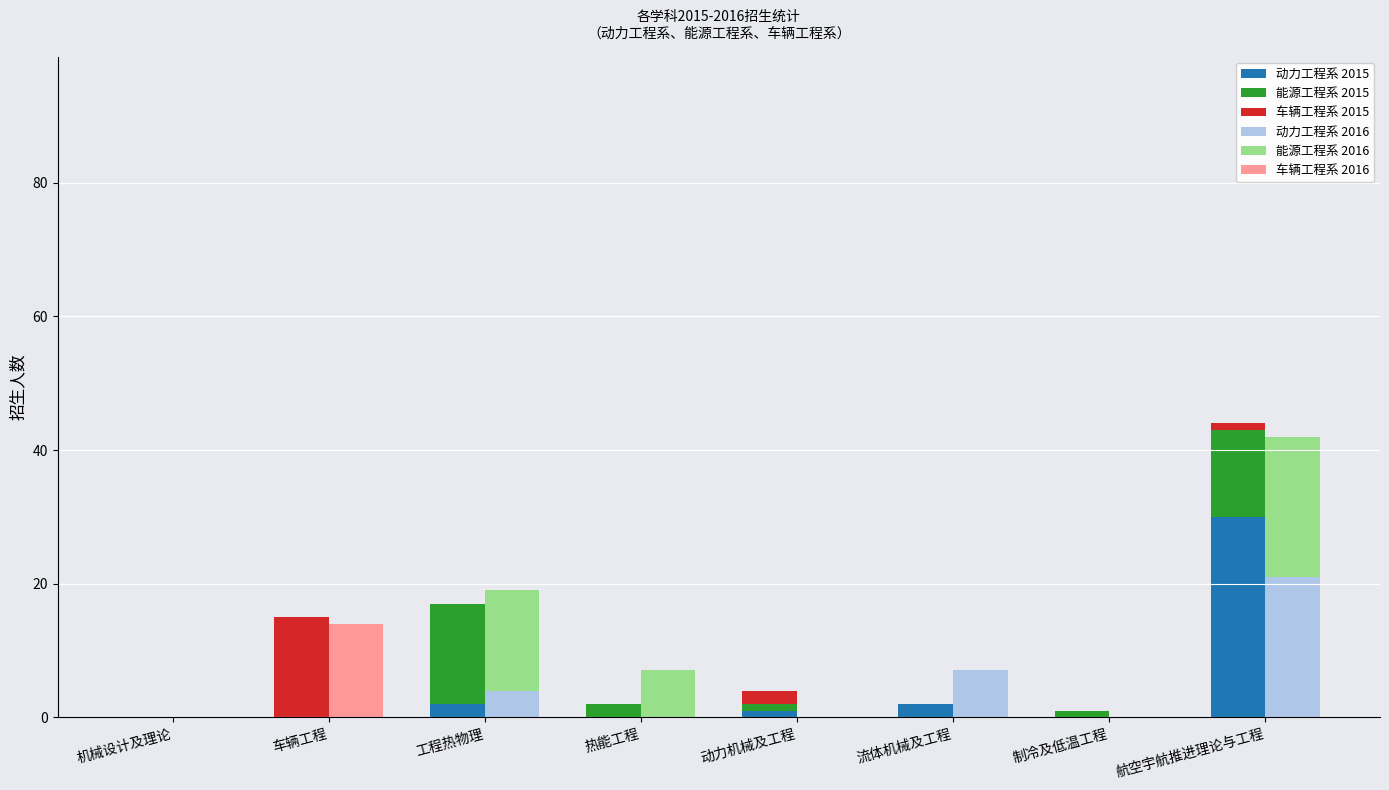

At 车辆工程, list the series in order from largest to smallest.

车辆工程系 2015, 车辆工程系 2016, 动力工程系 2015, 能源工程系 2015, 动力工程系 2016, 能源工程系 2016